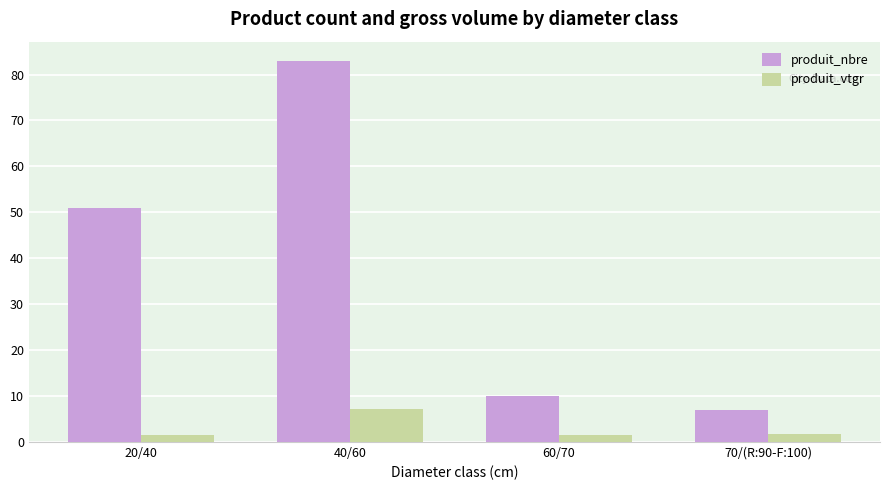

Where is produit_nbre nearest to the value 45?

20/40